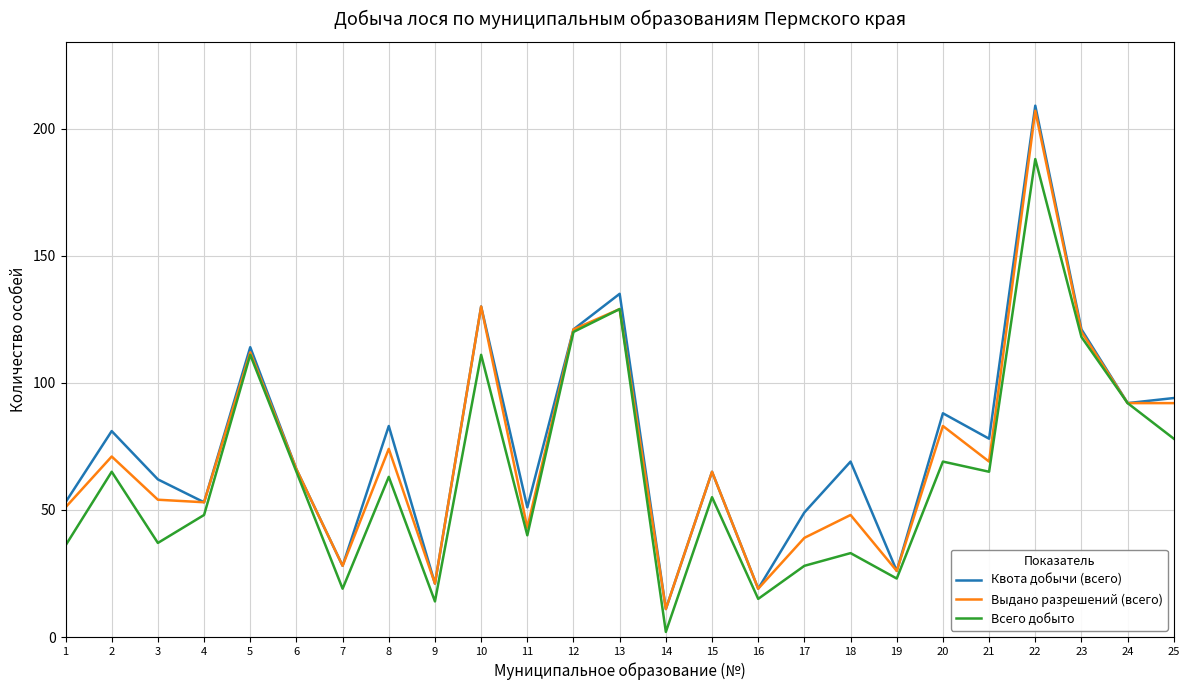

What is the approximate value of Квота добычи (всего) at 17, to the nearest 10?

50